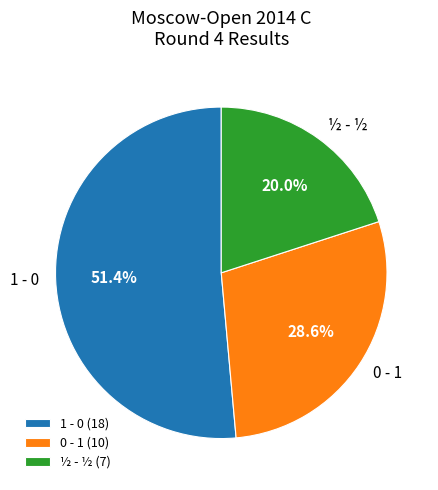

Does any single category account for the majority?

Yes